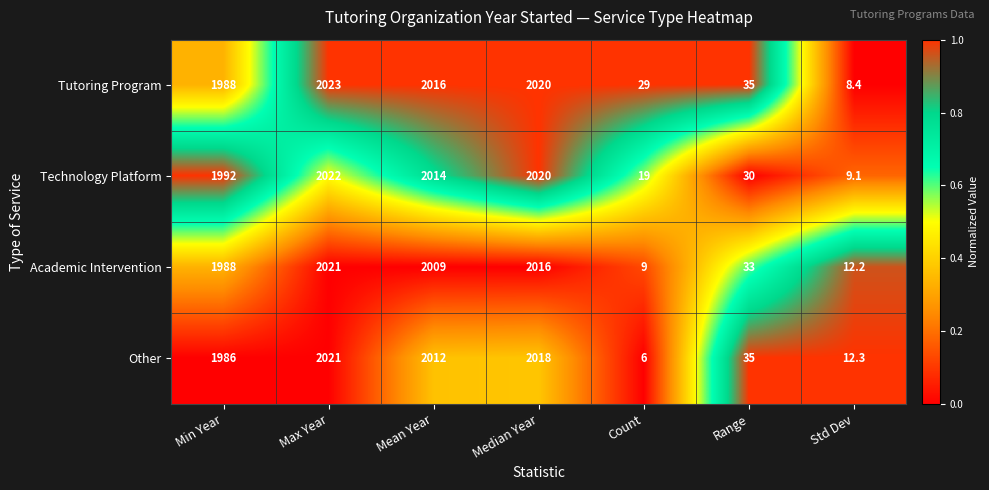

Which series has the largest range (max minus min)?

Other